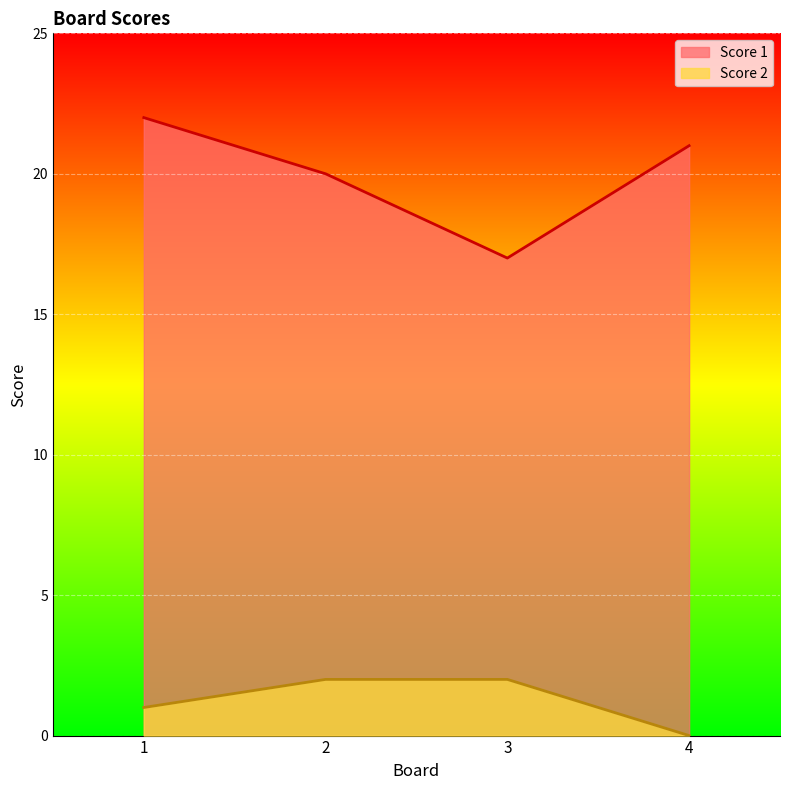

What is the maximum value for Score 2?

2